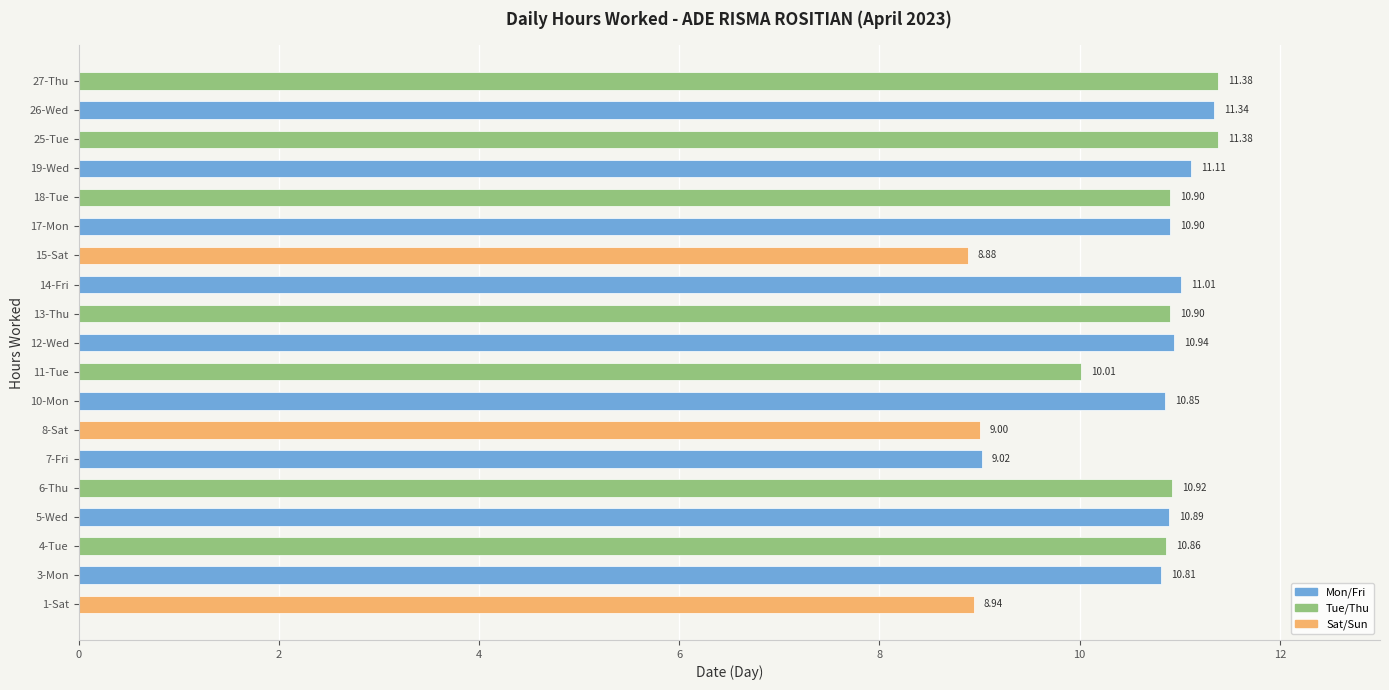

What is the change in value from 6-Thu to 15-Sat?

-2.0